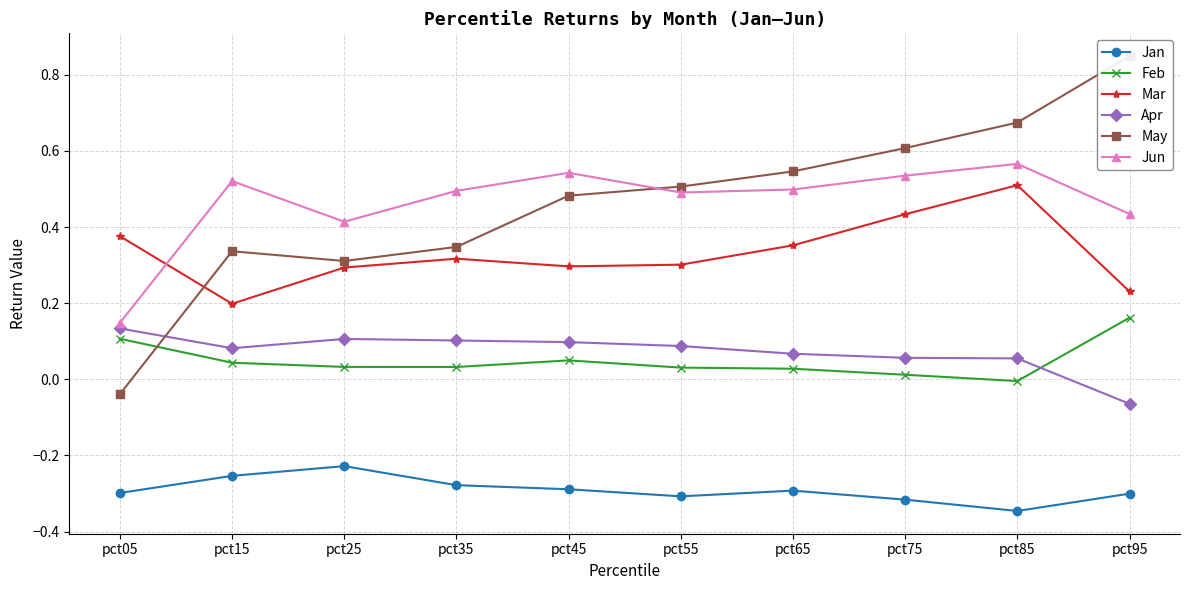

What is the value of the Jun point at the 9th from the left?

0.6